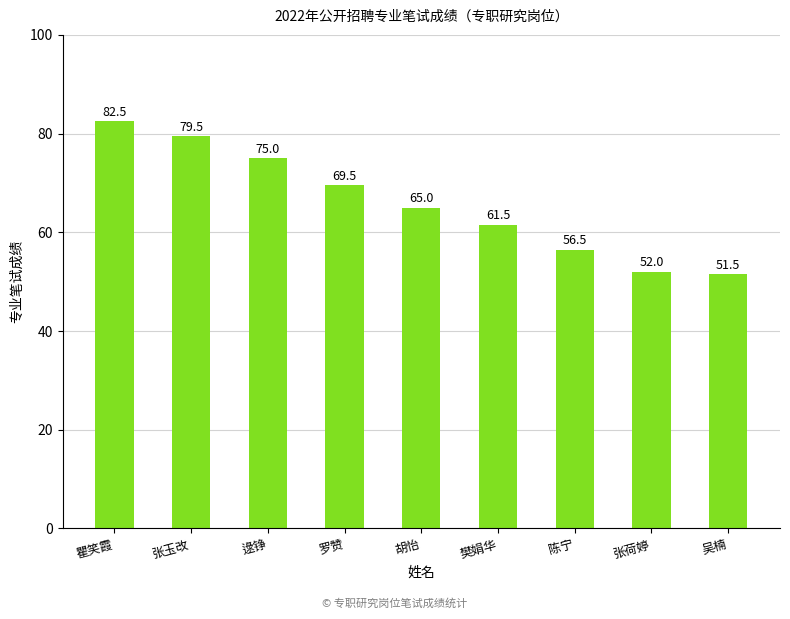

Rank the categories by value from lowest to highest.

吴楠, 张荷婷, 陈宁, 樊娟华, 胡怡, 罗赞, 逯铮, 张玉改, 瞿笑霞